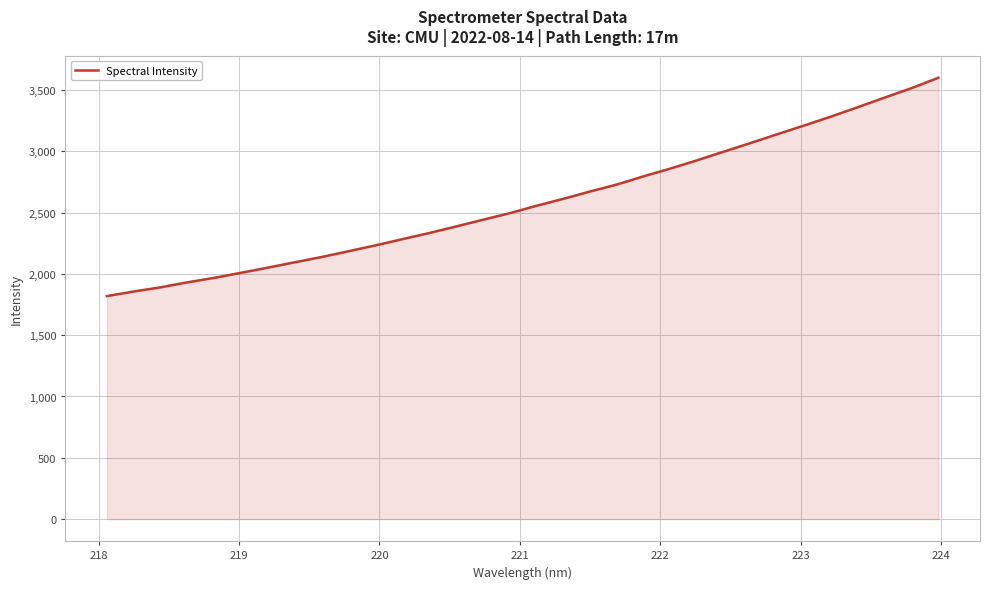

What is the maximum value shown in the chart?

3599.8